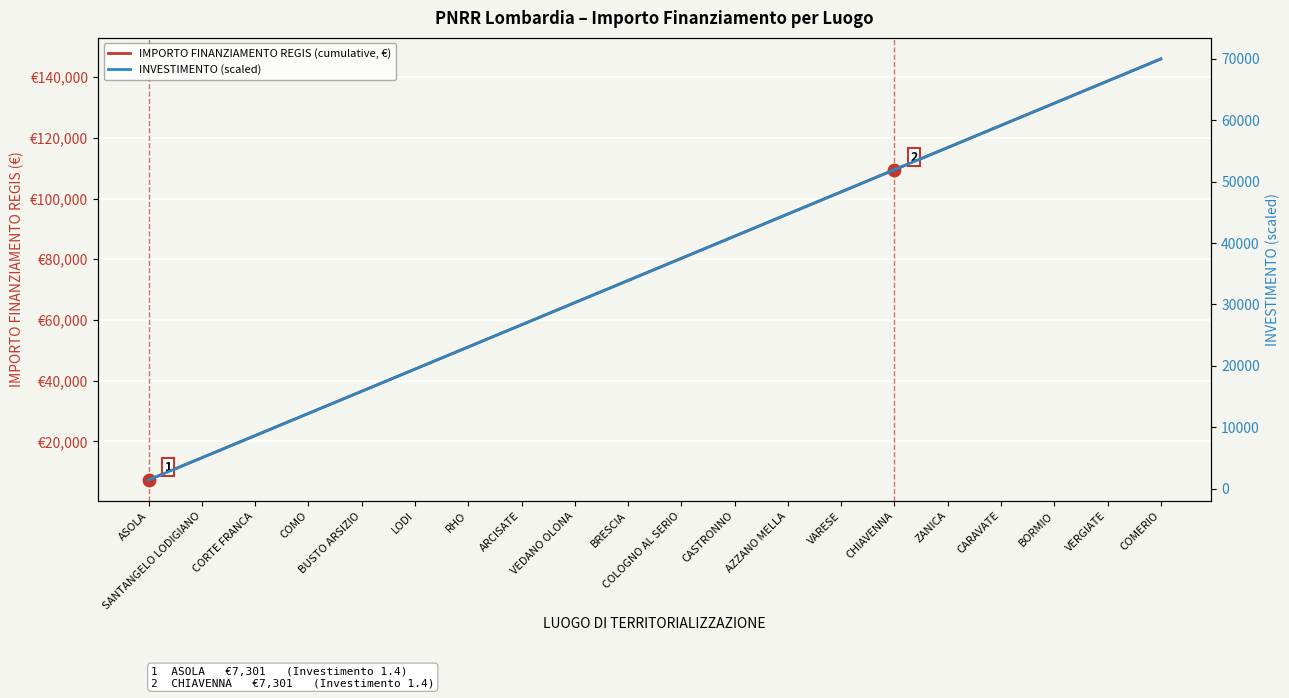

Which series contains the highest Y value?

IMPORTO FINANZIAMENTO REGIS (cumulative, €)